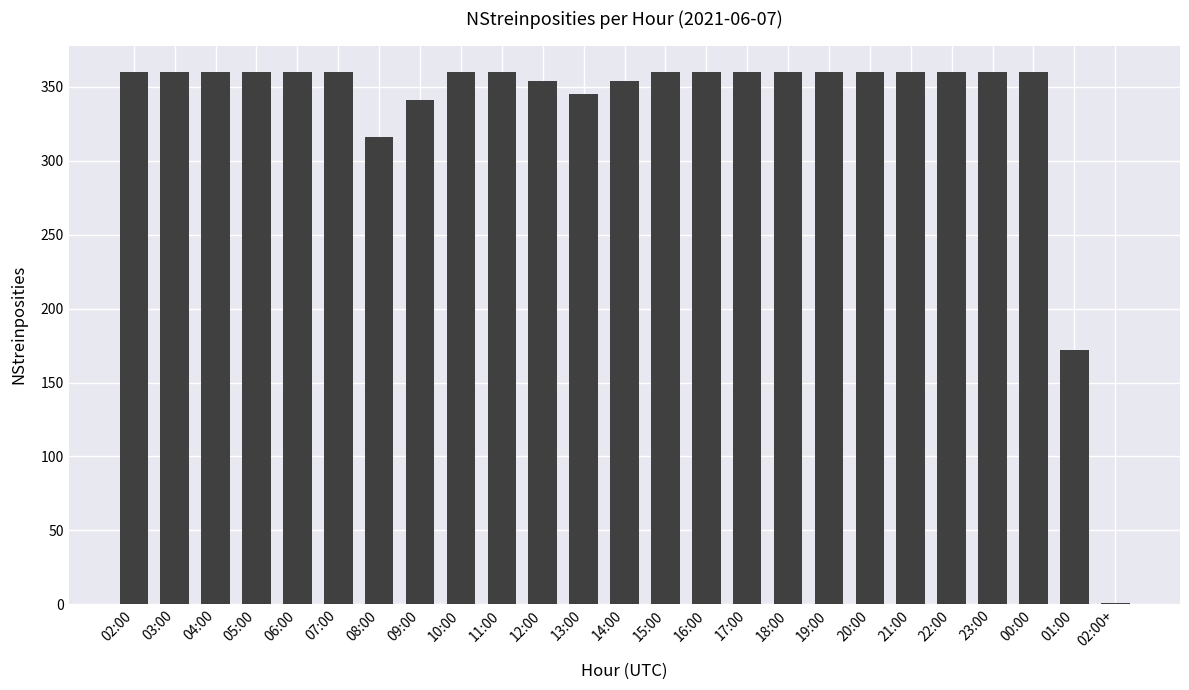

Between 13:00 and 15:00, which is larger?

15:00